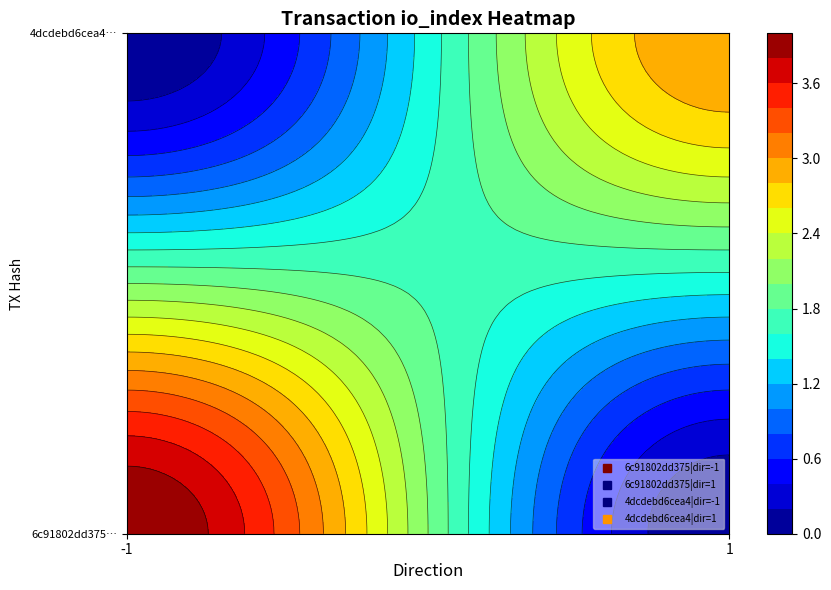

How many 6c91802dd375c542d47682fed72410fa80ba896 values are between -1 and 4?

2